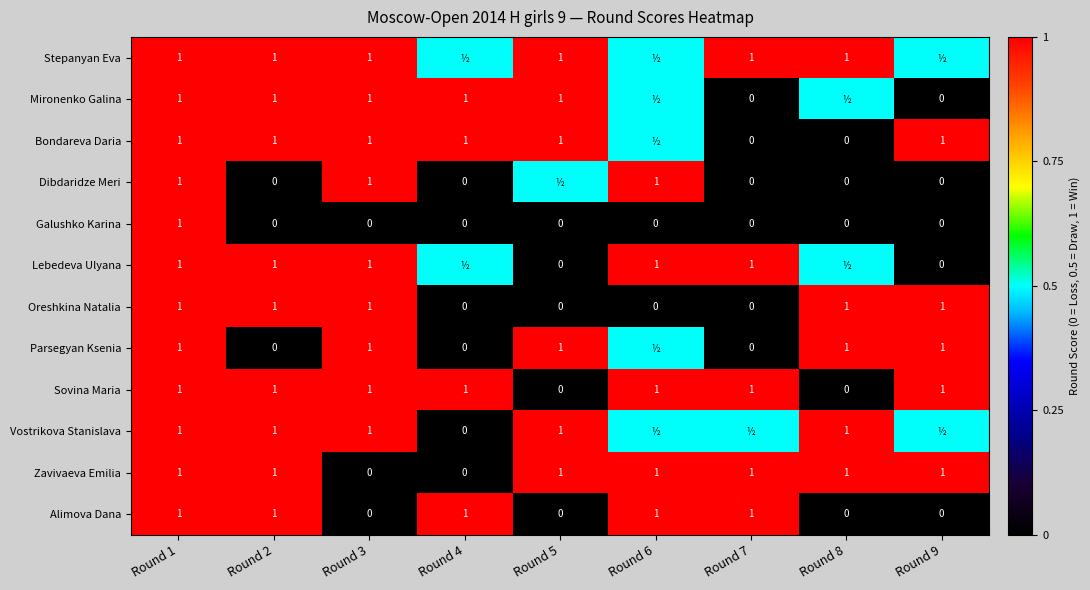

What is the difference between the maximum and minimum values in the Oreshkina Natalia series?

1.0